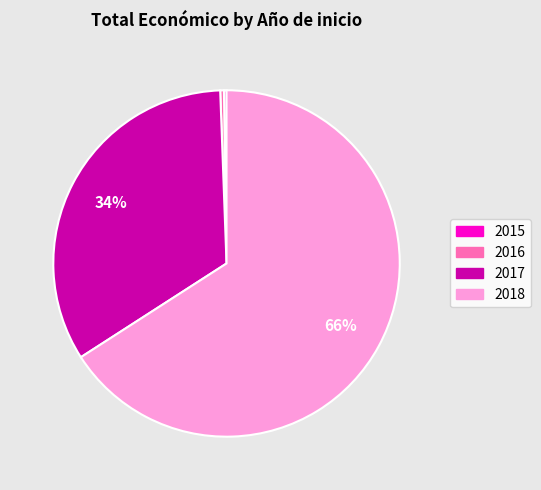

Is it true that 2016 is 0% of the pie?

True